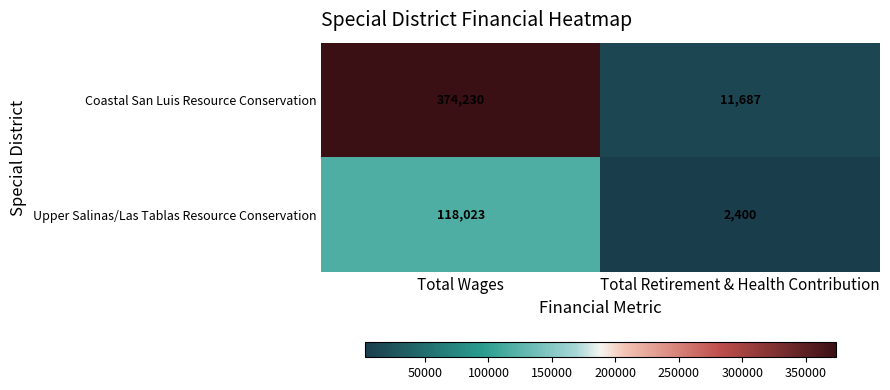

At which category is the sum across all series the highest?

Total Wages